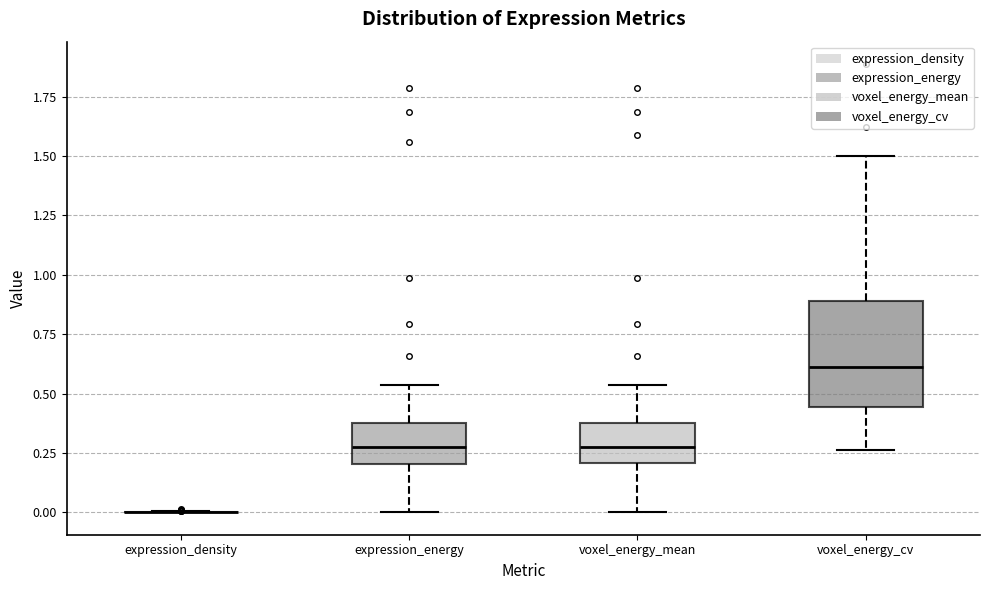

Reading left to right, read every box against the y-axis: the position of its median line, the range the box covers, and the ends of its whiskers. The values are not printed on the chart, so give them approximately, as read against the axis.

expression_density: box collapsed to a line at 0.00, whiskers 0.00 to 0.00
expression_energy: median 0.25, box 0.20 to 0.35, whiskers 0.00 to 0.55
voxel_energy_mean: median 0.25, box 0.20 to 0.35, whiskers 0.00 to 0.55
voxel_energy_cv: median 0.60, box 0.45 to 0.90, whiskers 0.25 to 1.50